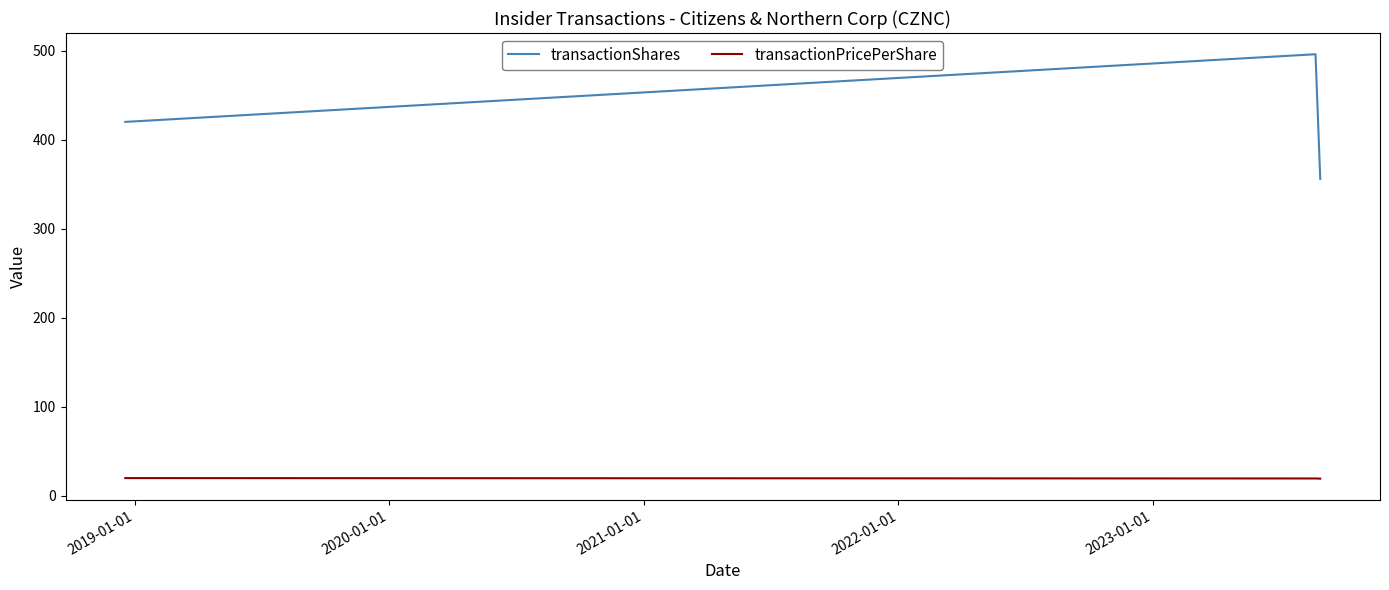

Which series has the largest range (max minus min)?

transactionShares